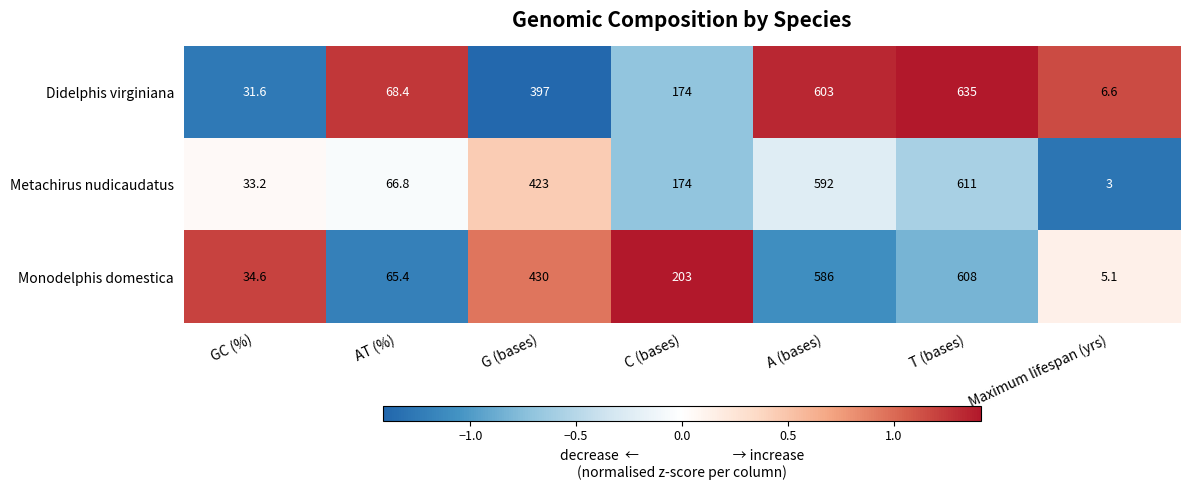

What is the total value across all series at C (bases)?

551.0